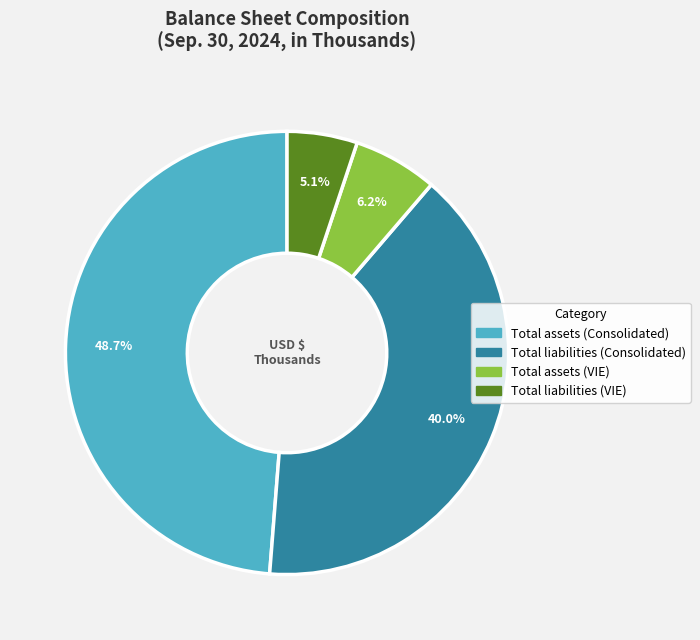

Is it true that Total assets (Consolidated) is 49% of the pie?

True